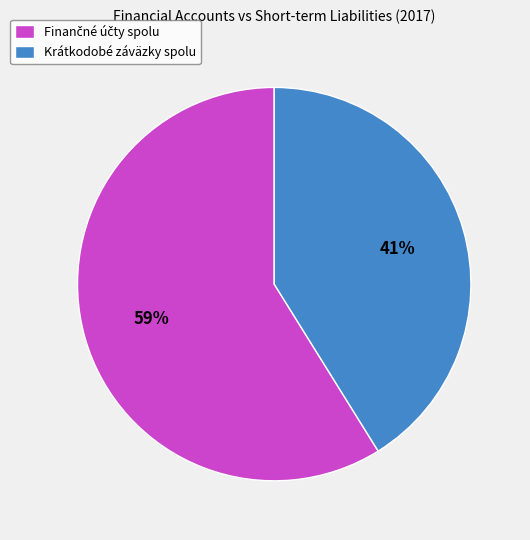

Is it true that Krátkodobé záväzky spolu is 52% of the pie?

False